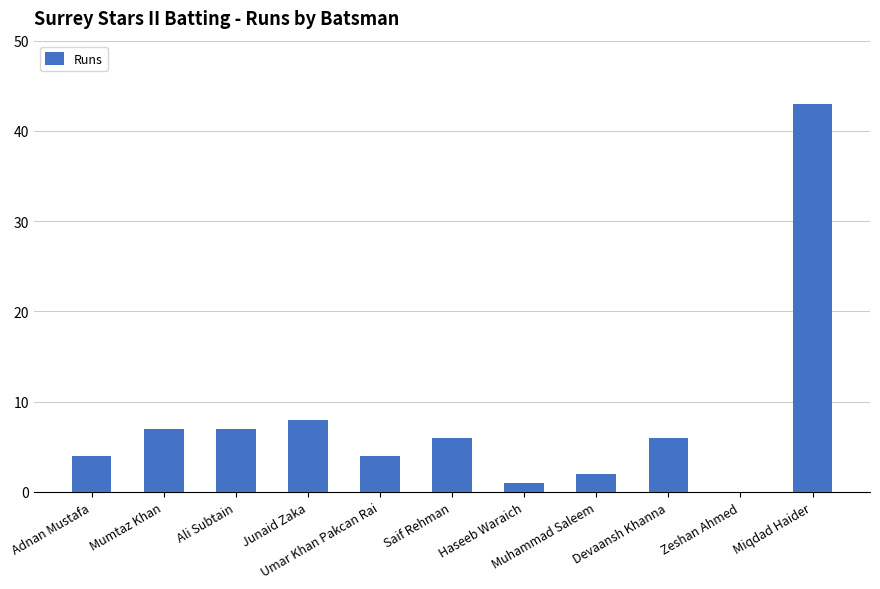

Count the number of categories in the chart.

11